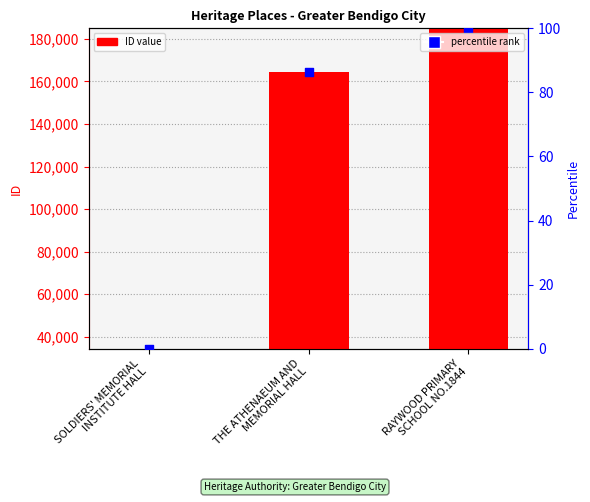

Which series has the widest spread of Y values?

ID